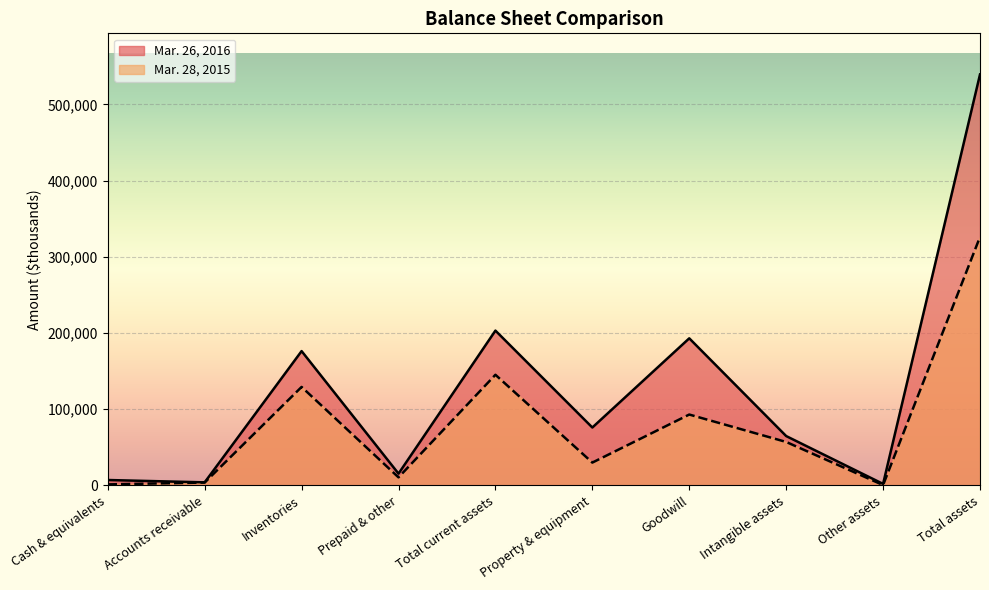

What is the greatest value displayed?

539326